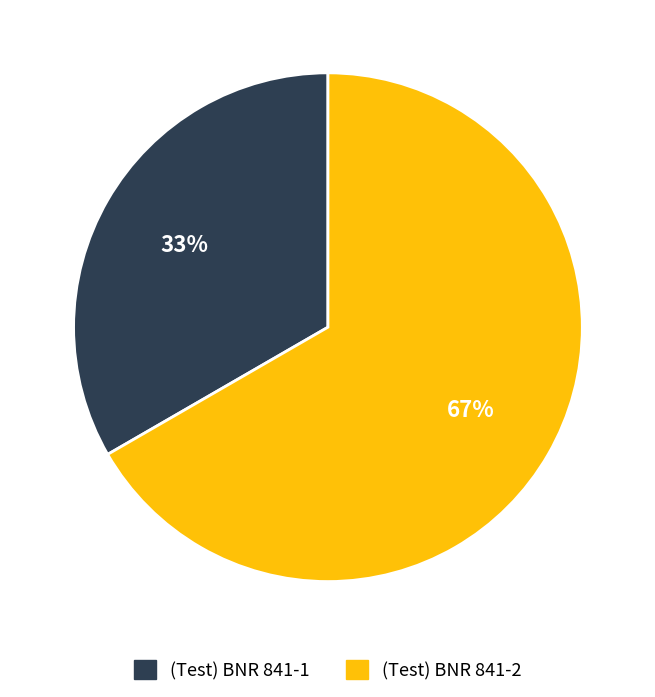

What percentage is the (Test) BNR 841-1 slice, to the nearest percent?

33%